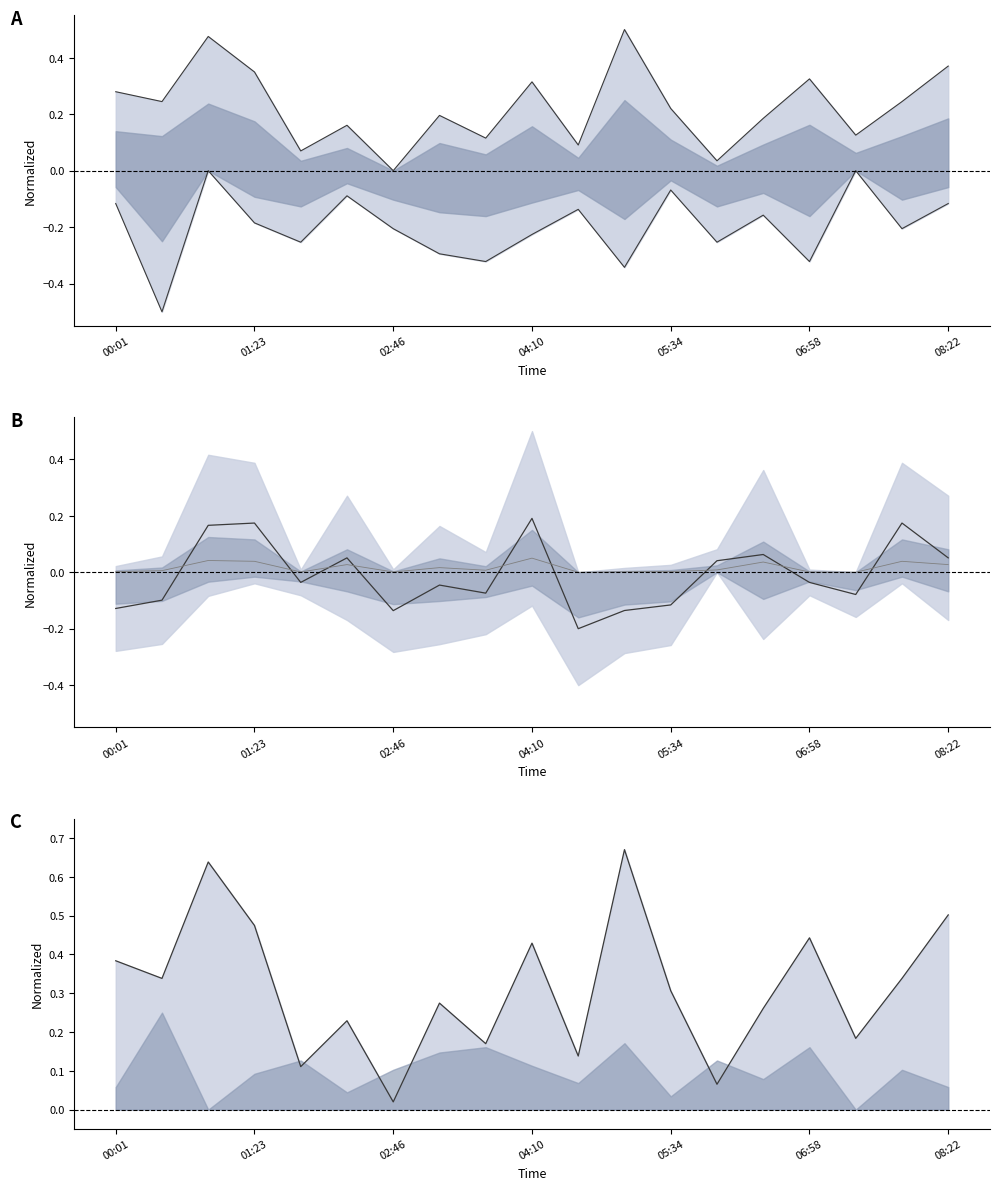

Where is SDS_P2 nearest to the value 0?

00:55